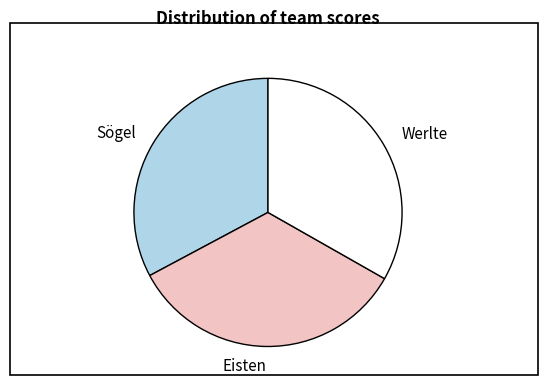

How many segments does this pie chart have?

3